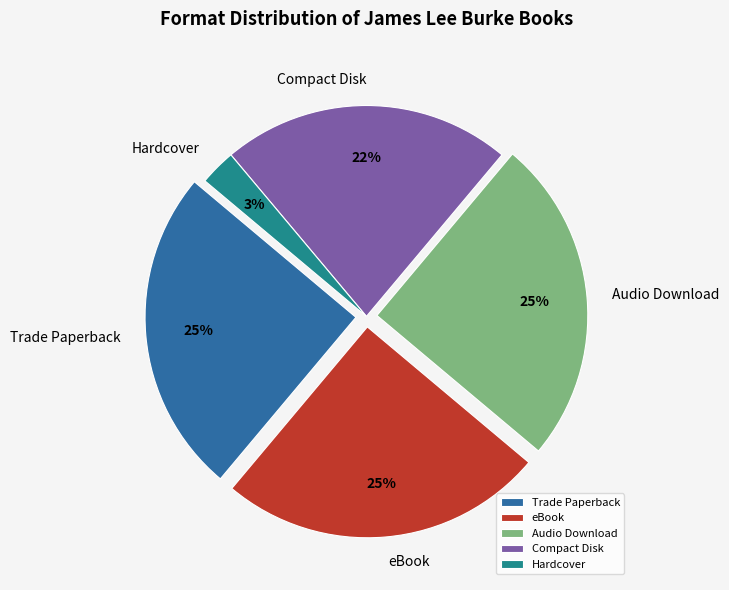

True or false: Trade Paperback accounts for 25% of the total.

True